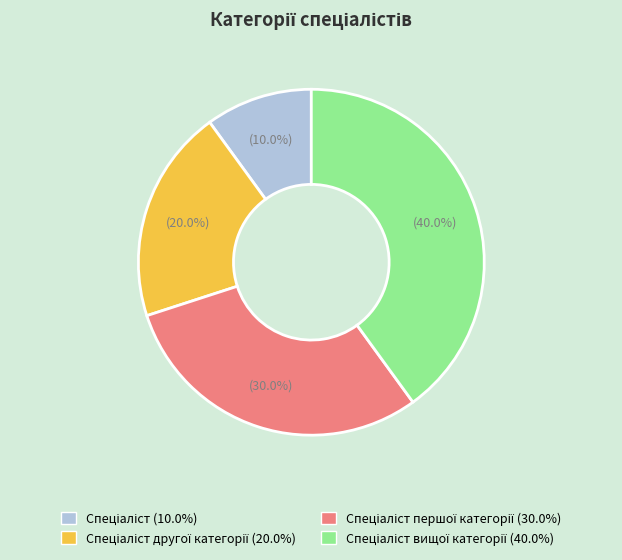

Does any single category account for the majority?

No